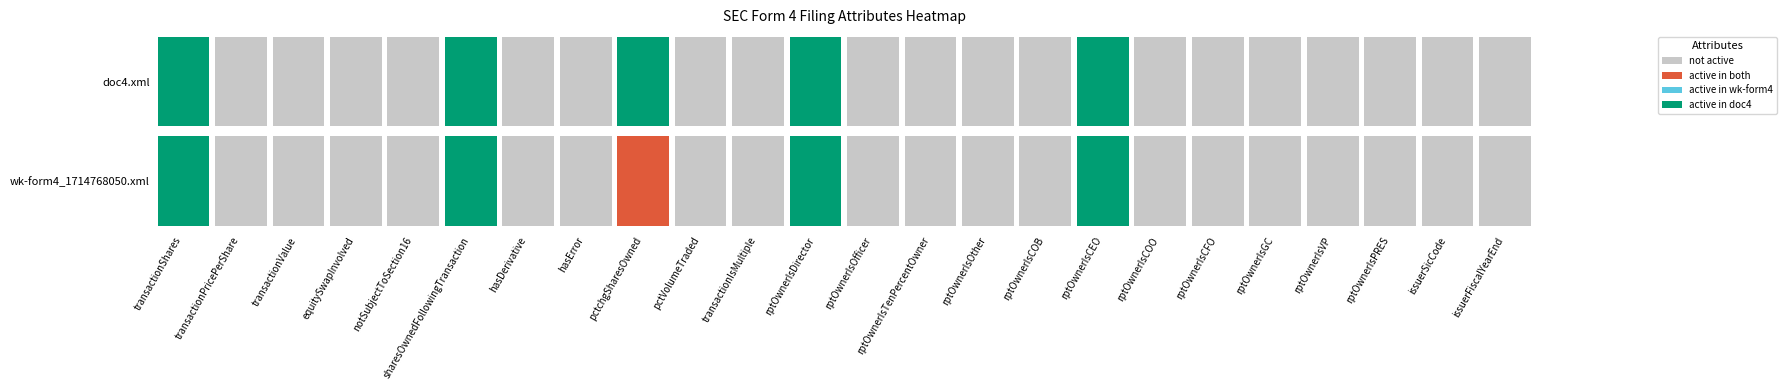

Is it true that wk-form4_1714768050.xml equals 24 at 8?

True